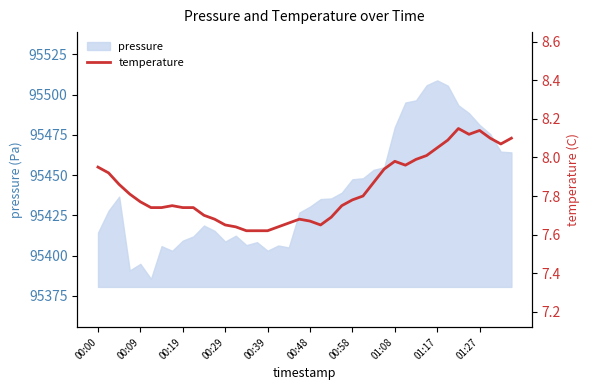

What is the difference between the maximum and minimum values?

0.5